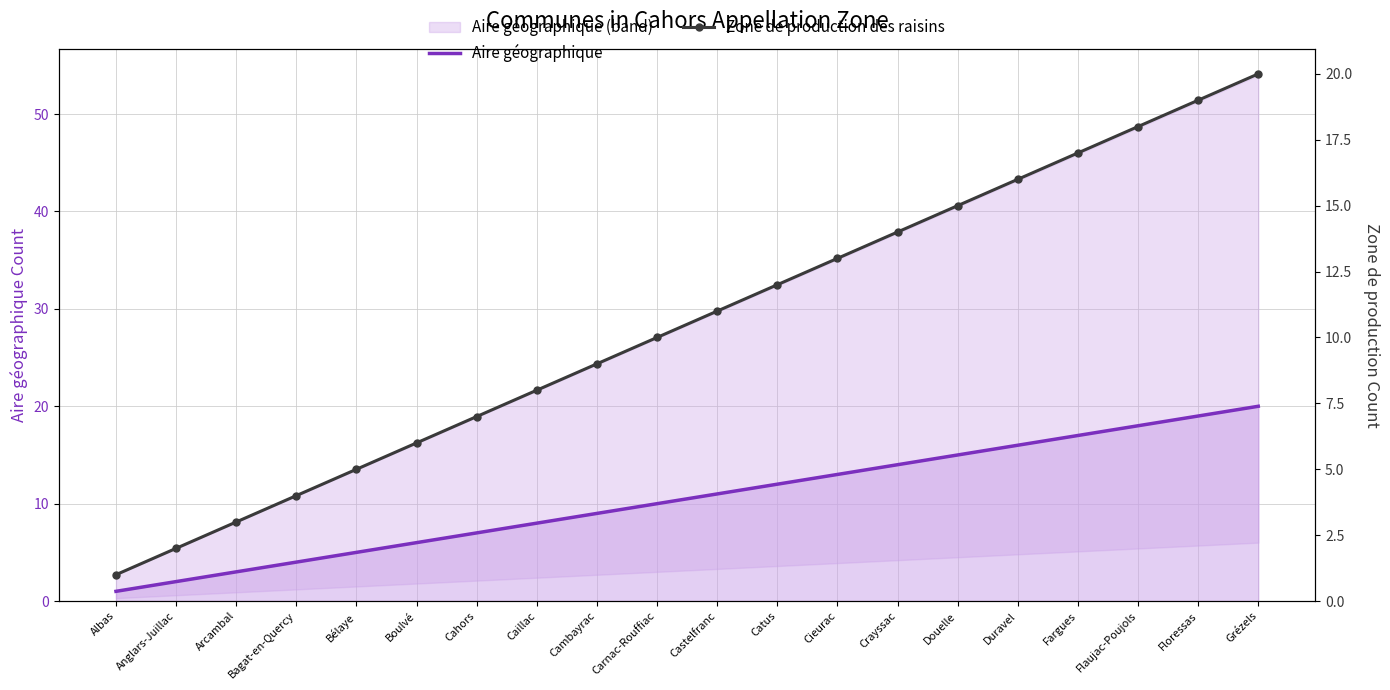

Reading left to right, extract all data points from this chart.

Aire géographique: Albas=1	Anglars-Juillac=2	Arcambal=3	Bagat-en-Quercy=4	Bélaye=5	Boulvé=6	Cahors=7	Caillac=8	Cambayrac=9	Carnac-Rouffiac=10	Castelfranc=11	Catus=12	Cieurac=13	Crayssac=14	Douelle=15	Duravel=16	Fargues=17	Flaujac-Poujols=18	Floressas=19	Grézels=20
Zone de production des raisins: Albas=1	Anglars-Juillac=2	Arcambal=3	Bagat-en-Quercy=4	Bélaye=5	Boulvé=6	Cahors=7	Caillac=8	Cambayrac=9	Carnac-Rouffiac=10	Castelfranc=11	Catus=12	Cieurac=13	Crayssac=14	Douelle=15	Duravel=16	Fargues=17	Flaujac-Poujols=18	Floressas=19	Grézels=20